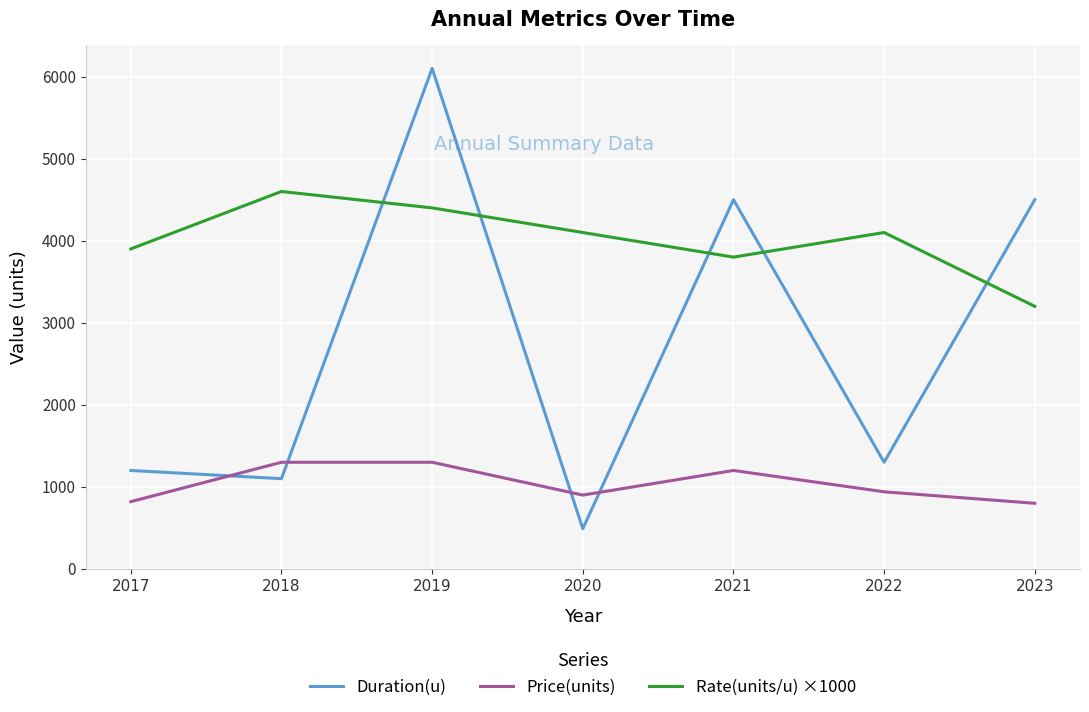

What is the difference between the maximum and minimum values in the Duration(u) series?

5610